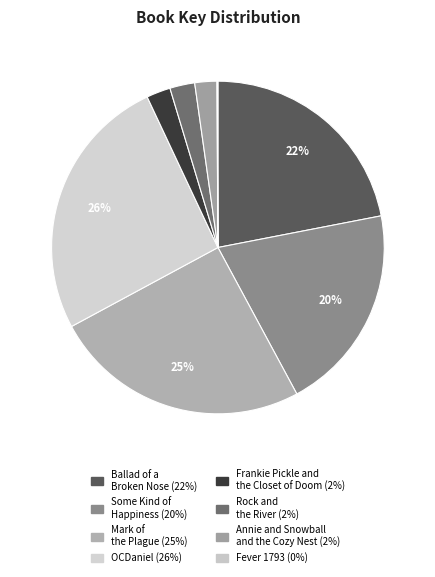

Between Ballad of a Broken Nose and Rock and the River, which is larger?

Ballad of a Broken Nose